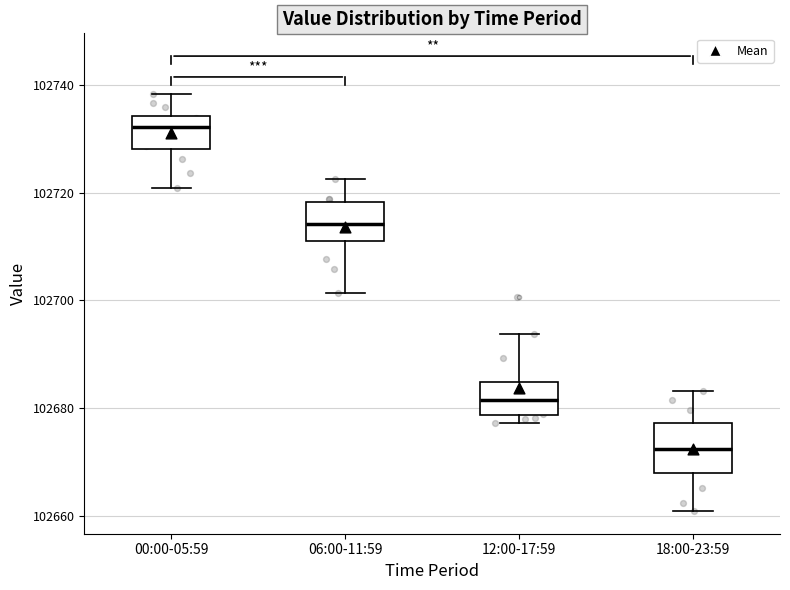

Where is the lower edge of the box for 00:00-05:59 on the y-axis? The values are not printed on the chart, so give them approximately, as read against the axis.

102728